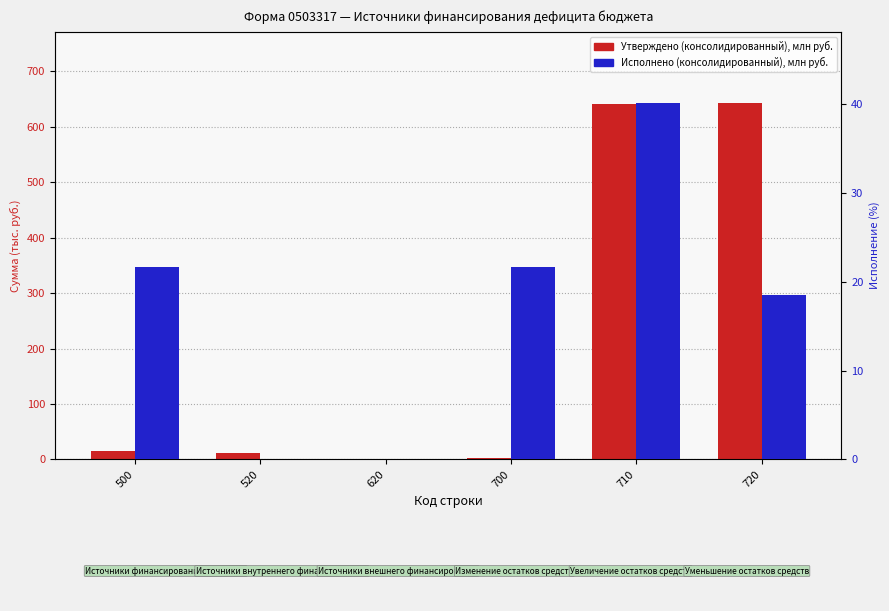

Rank the categories by Исполнено (консолидированный) value from lowest to highest.

520, 620, 720, 500, 700, 710